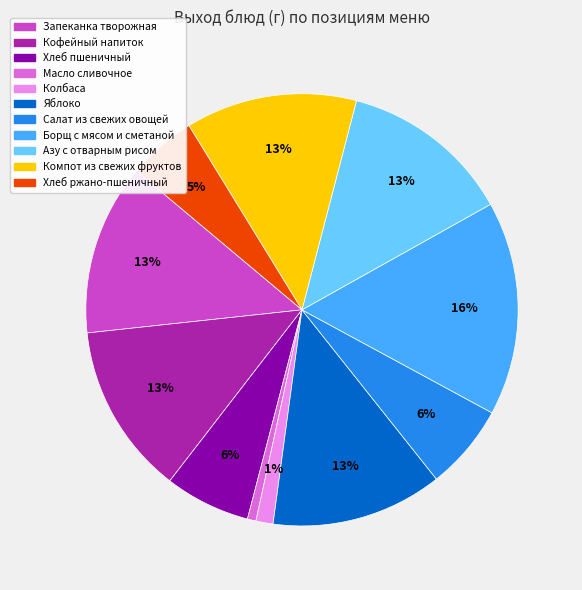

Is there a majority slice in this chart?

No